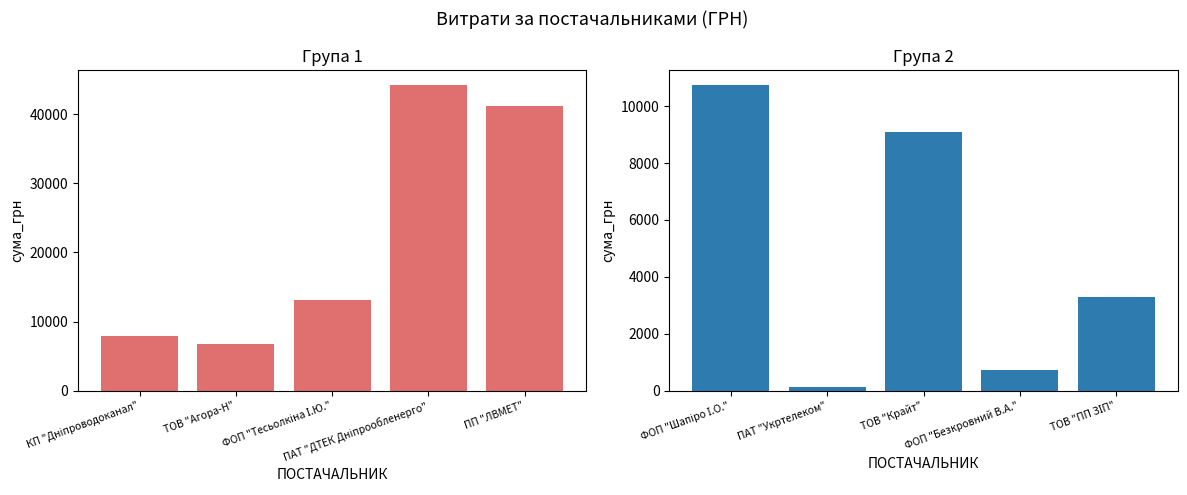

At which category is the sum across all series the highest?

ПАТ "ДТЕК Дніпрообленерго"